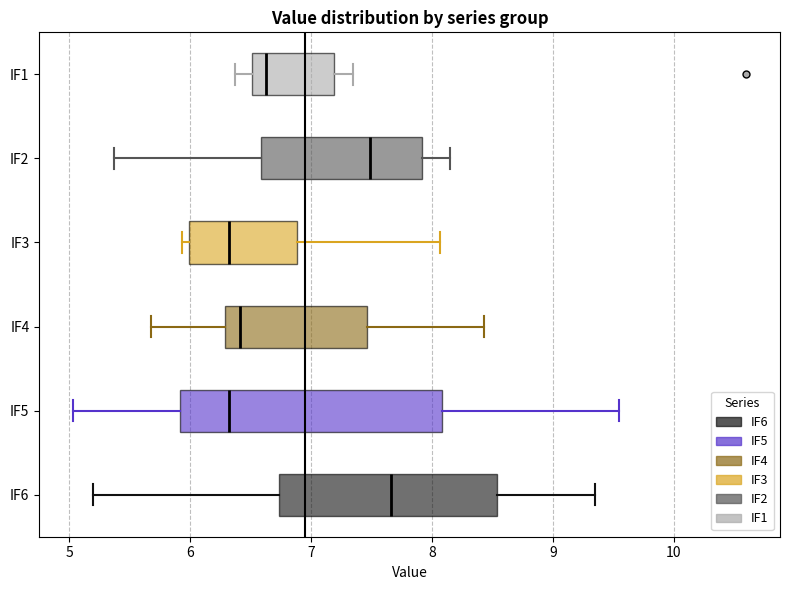

Which box is the widest, from its left edge to its right edge?

IF5